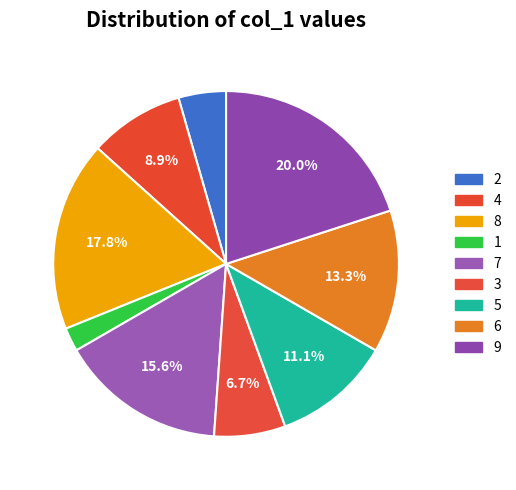

Does 9 represent more than half of the total?

No